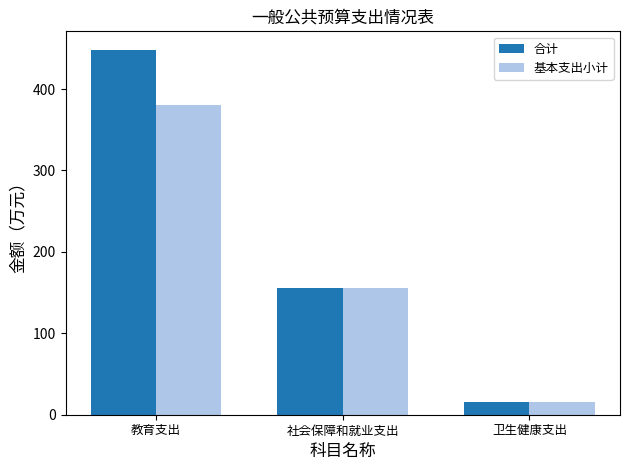

How many values in the 合计 series are below 155?

1